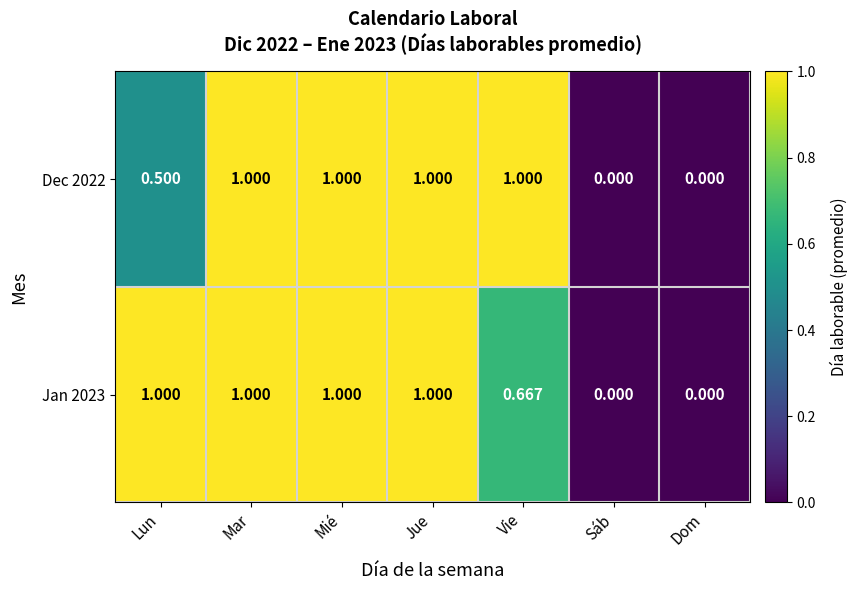

Is the value of Jan 2023 at Dom greater than the value of Dec 2022 at Mar?

No